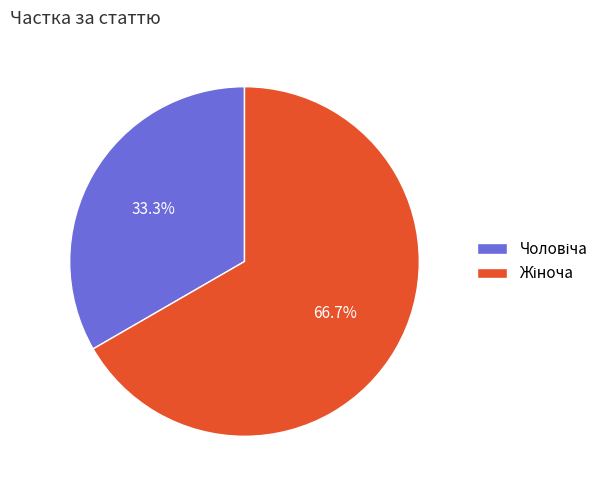

Is there any slice that represents more than half of the pie?

Yes